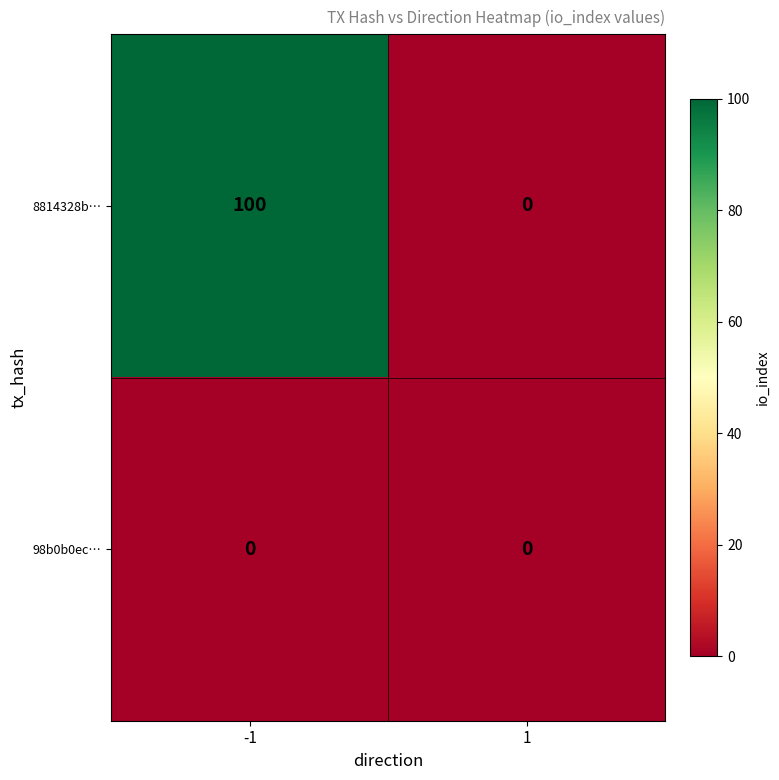

Read the 8814328b… value at -1, to the nearest 50.

100